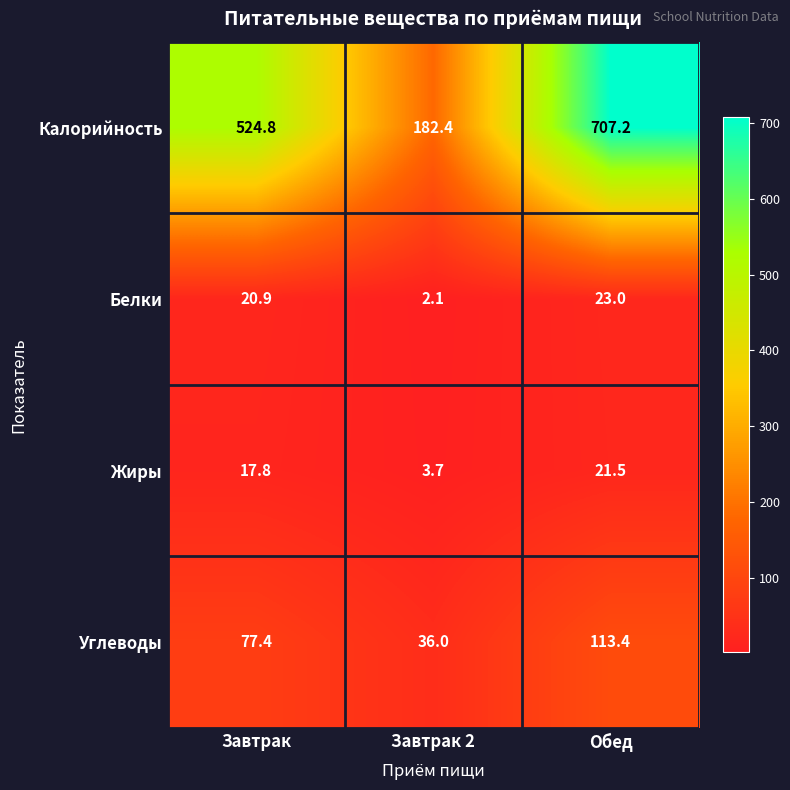

What is the sum of the Белки values at Завтрак 2 and Завтрак?

23.0